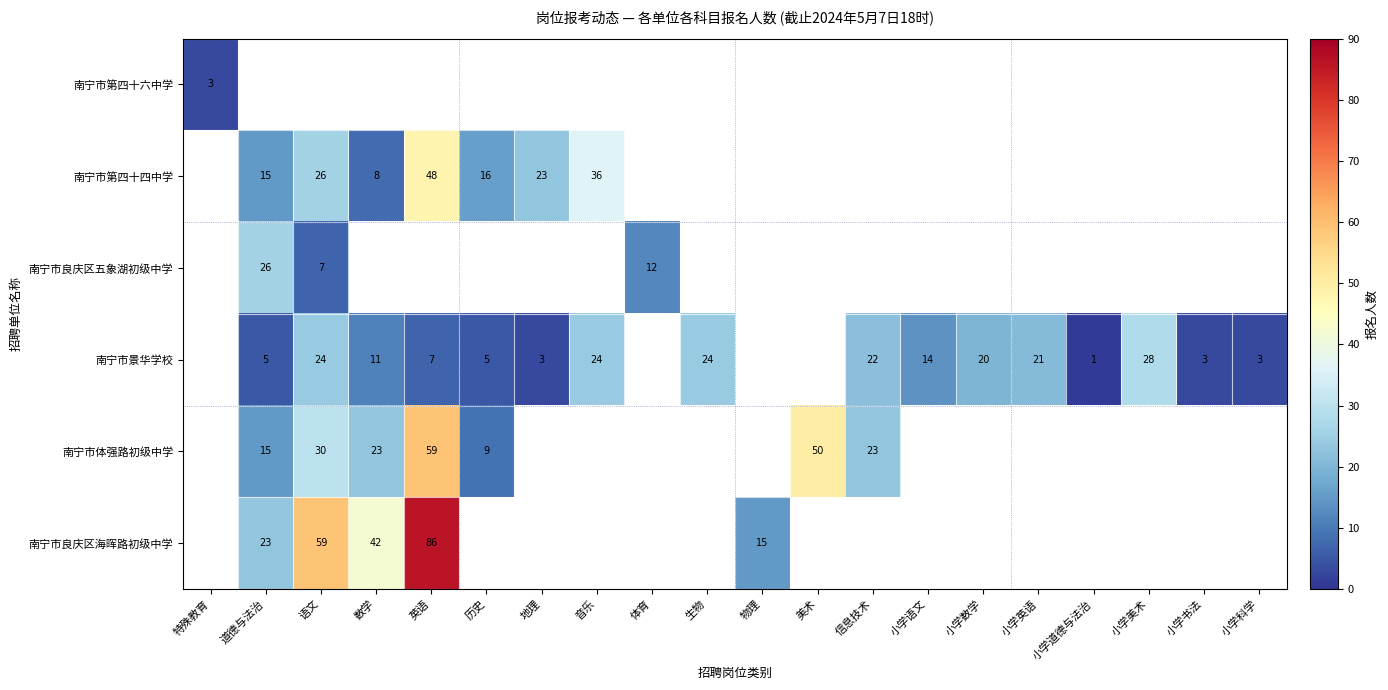

Is it true that 南宁市景华学校 equals 7 at 英语?

True